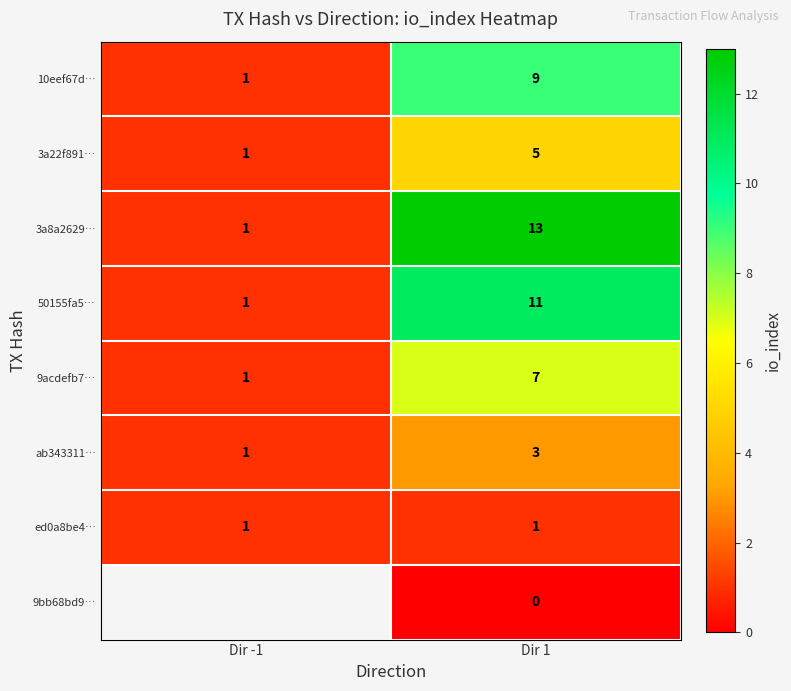

At which category is the sum across all series the highest?

Dir 1